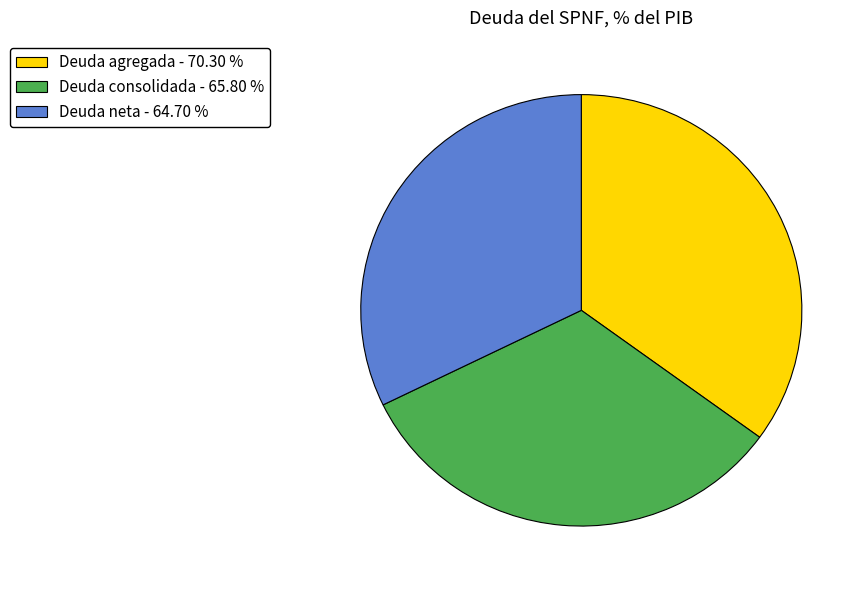

Combined, do Deuda agregada - 70.30 % and Deuda neta - 64.70 % account for over 50%?

Yes